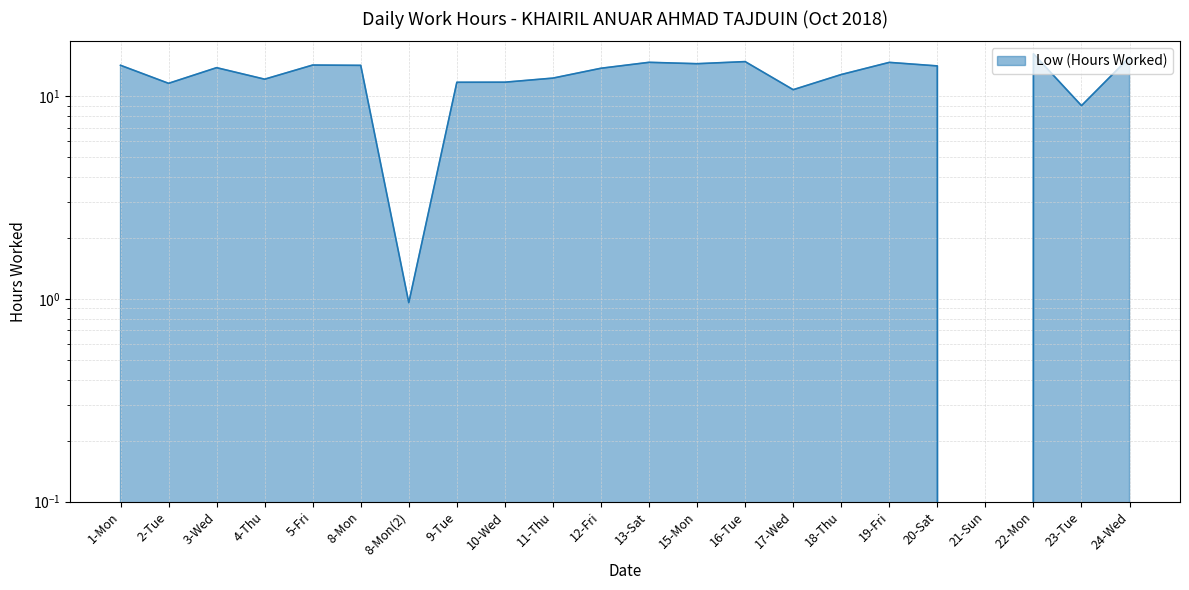

What is the change in value from 1-Mon to 16-Tue?

+0.6